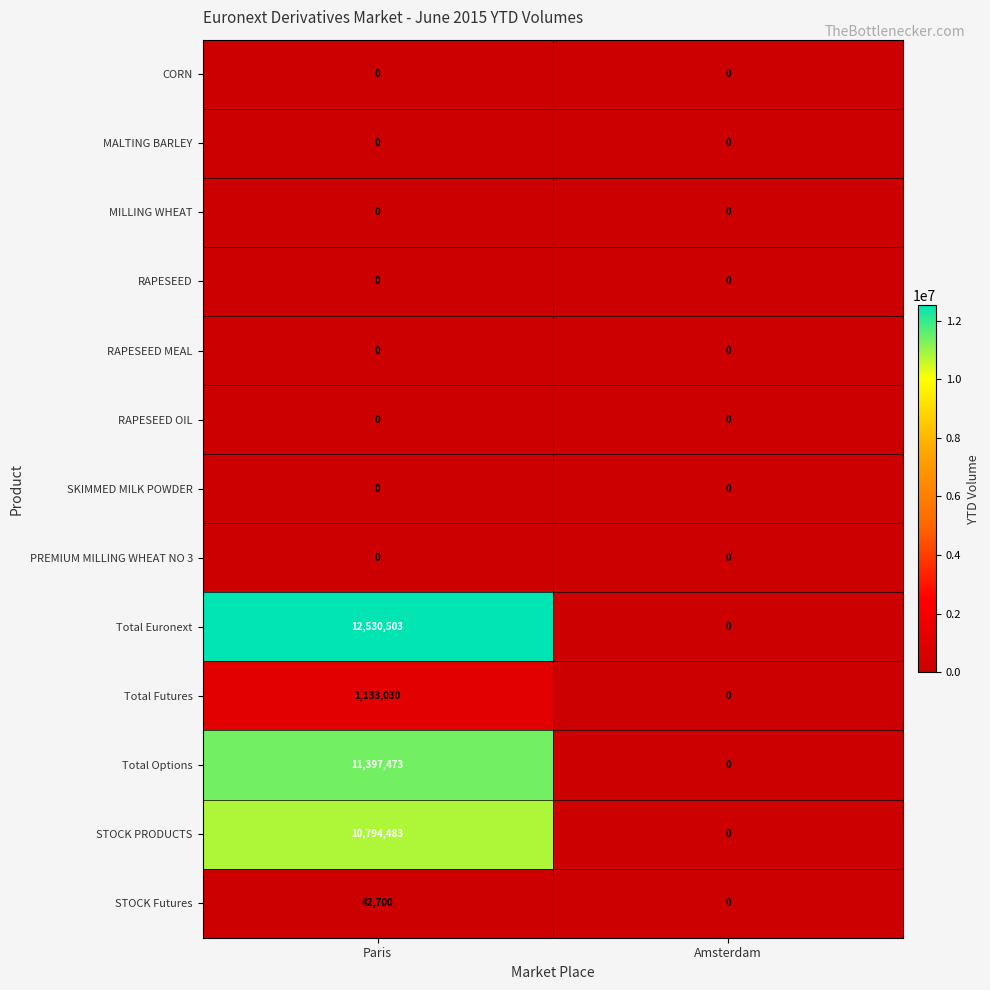

The SKIMMED MILK POWDER series shows 0 at Amsterdam. True or false?

True